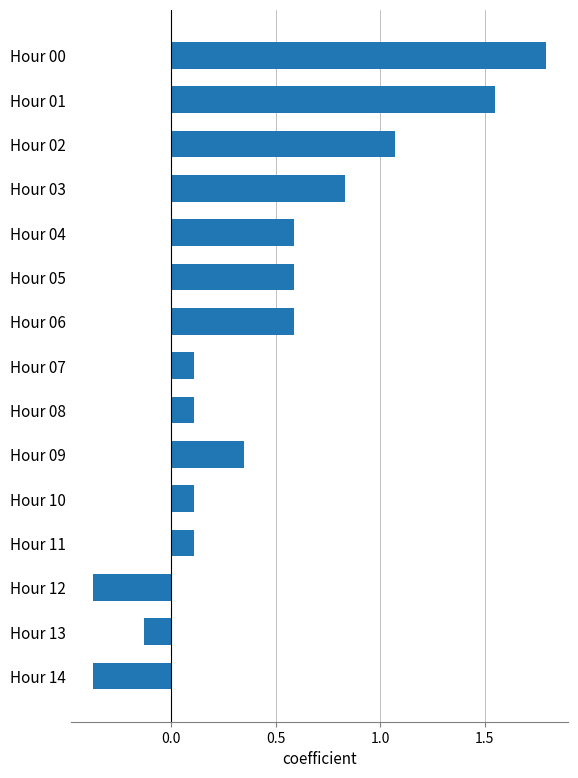

What is the sum of the values at Hour 01 and Hour 09?

1.9